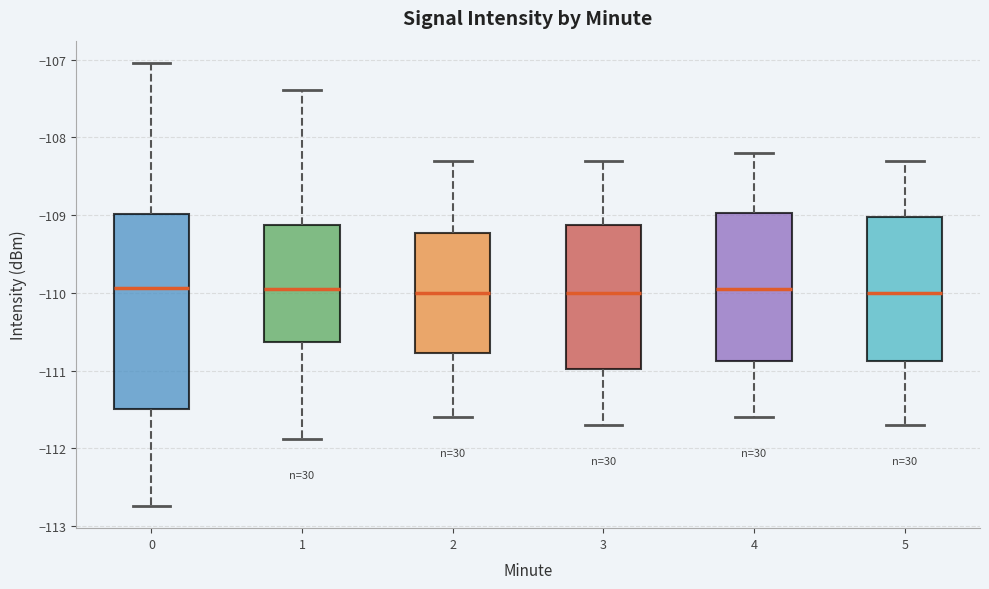

Which box is the tallest, from its lower edge to its upper edge?

0